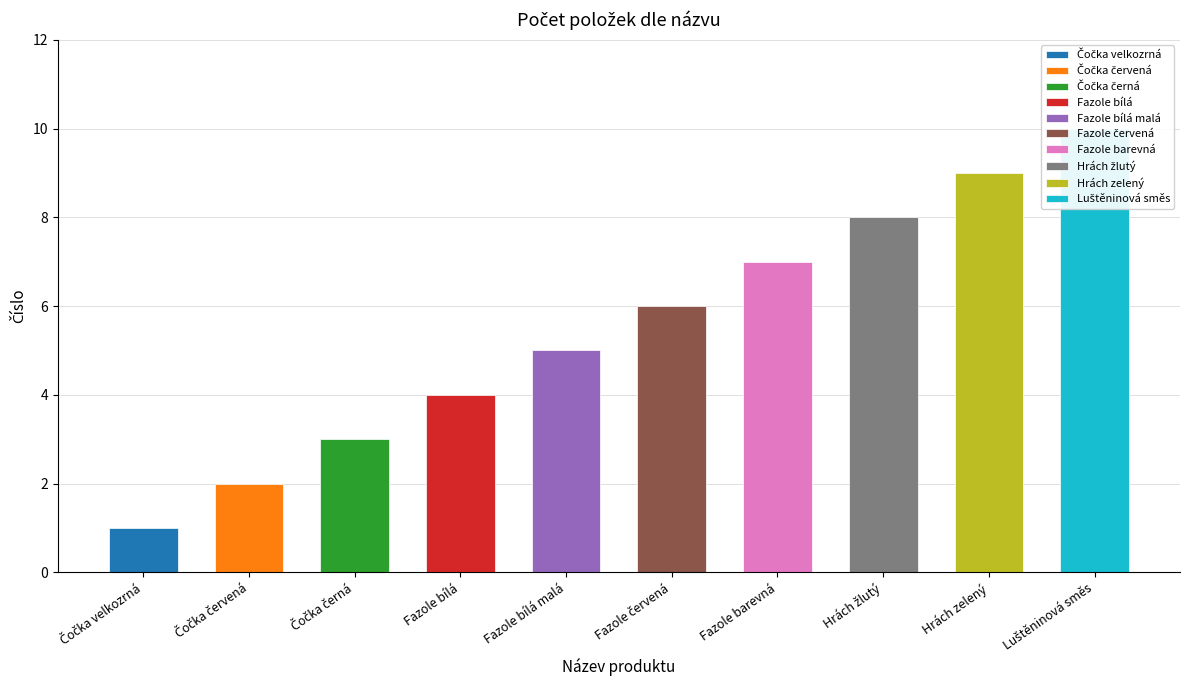

What is the difference between the values at Čočka červená and Fazole bílá?

2